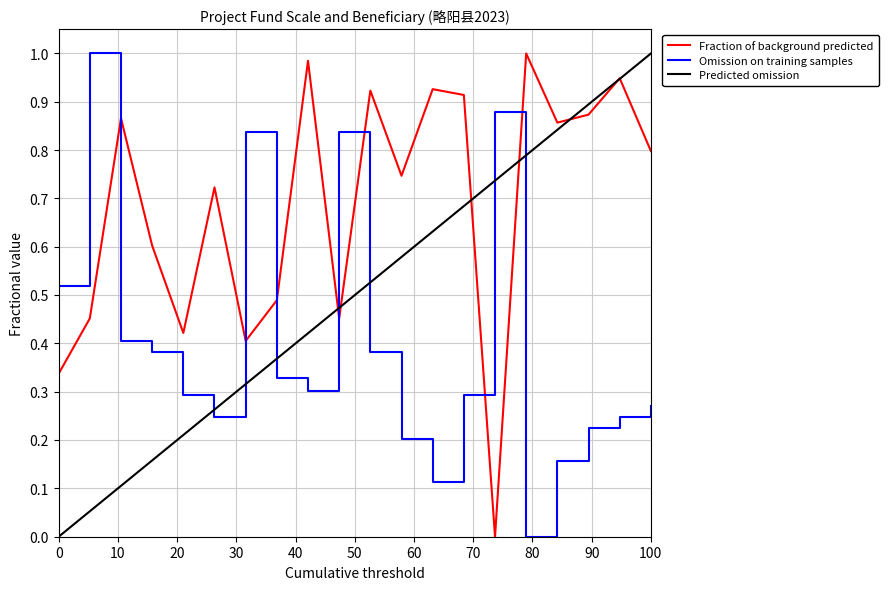

Which series ends up on top after the final intersection of Omission on training samples and Predicted omission?

Predicted omission